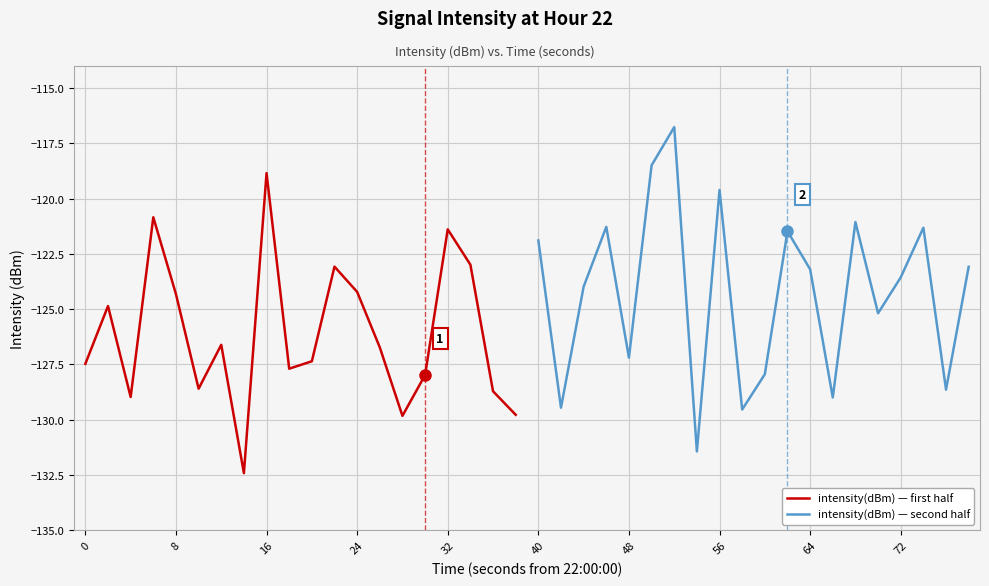

The value of intensity(dBm) — first half at 32 is -121.4. True or false?

True